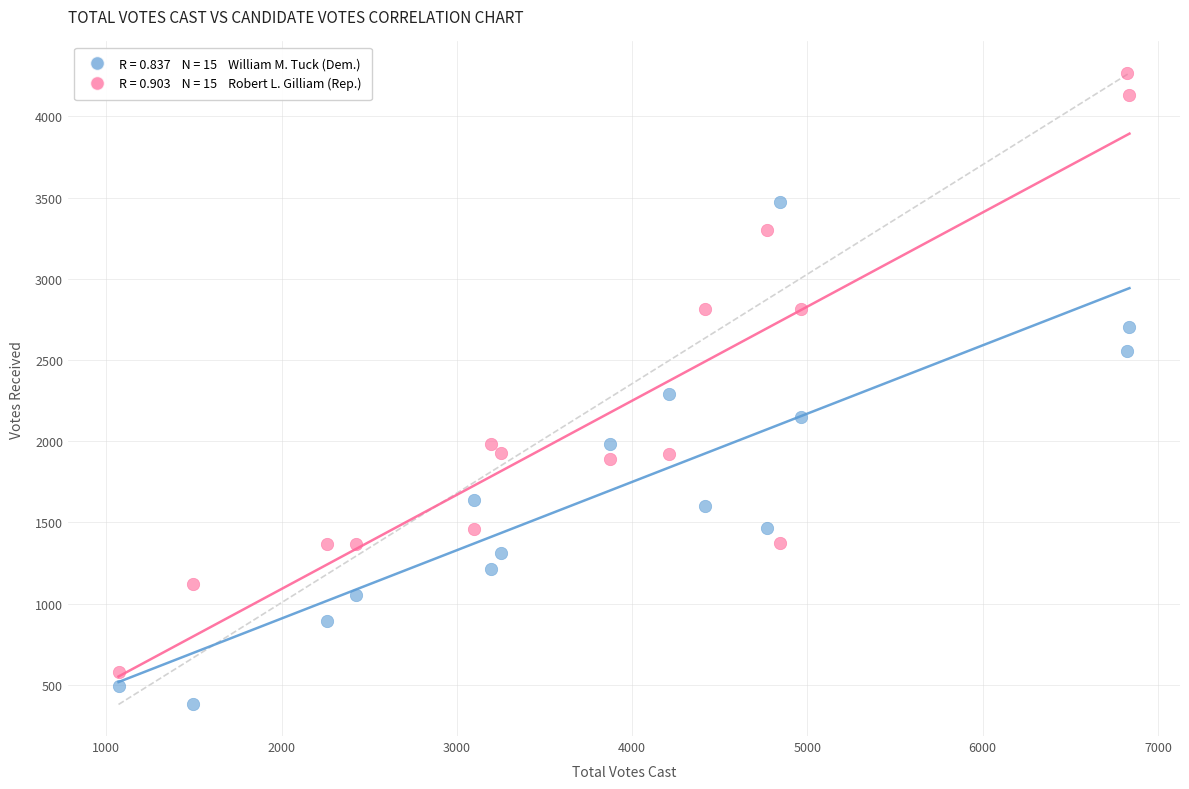

Across all data points, what is the range of Y values (max minus min)?

3888